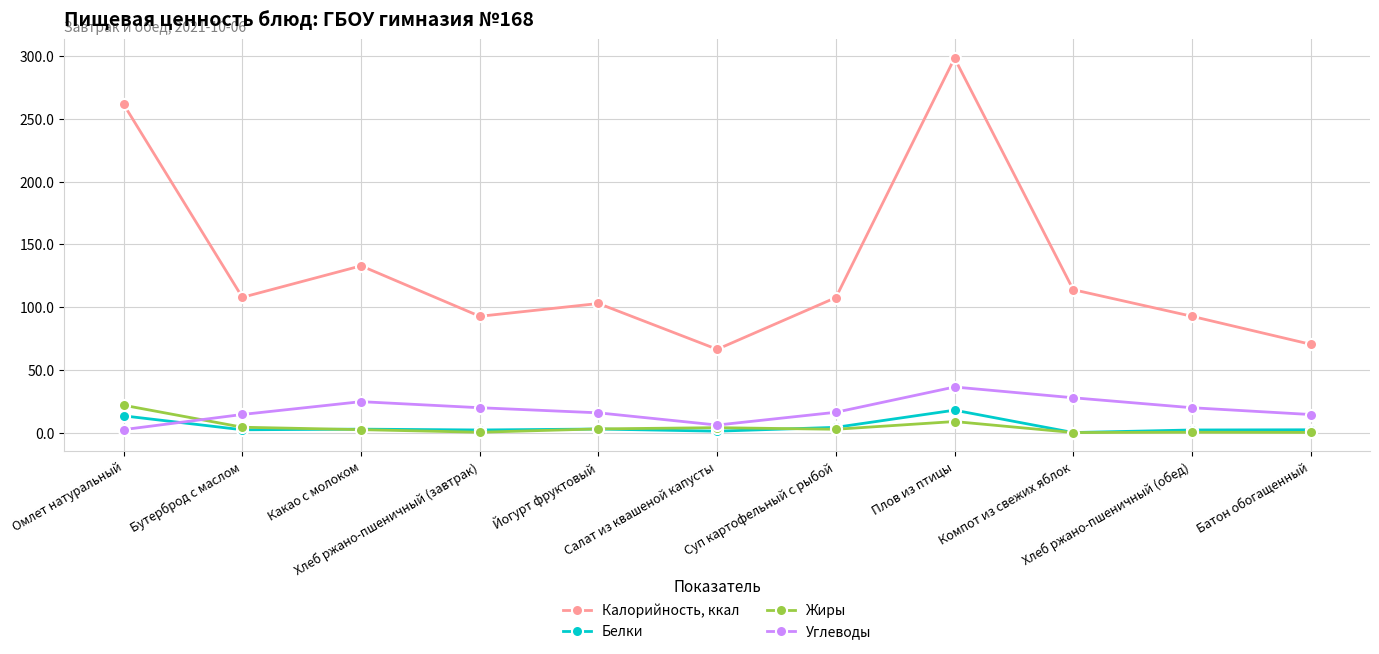

The Углеводы series shows 27.9 at Компот из свежих яблок. True or false?

True